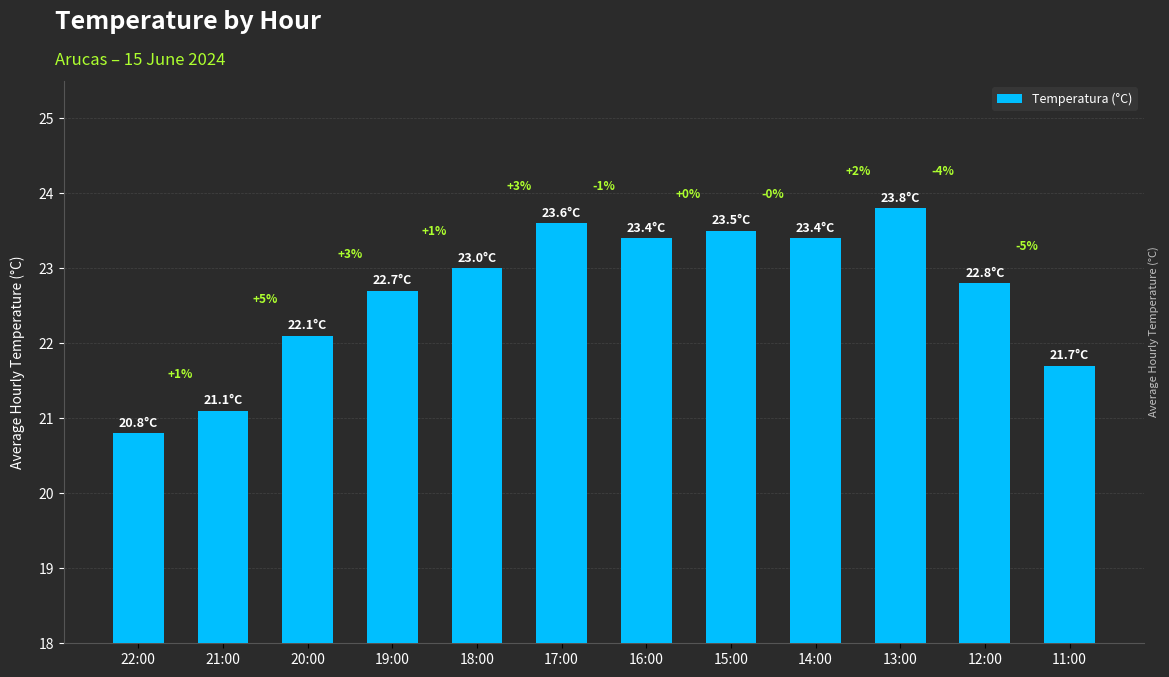

Is it true that the value at 15:00 is 23.5?

True